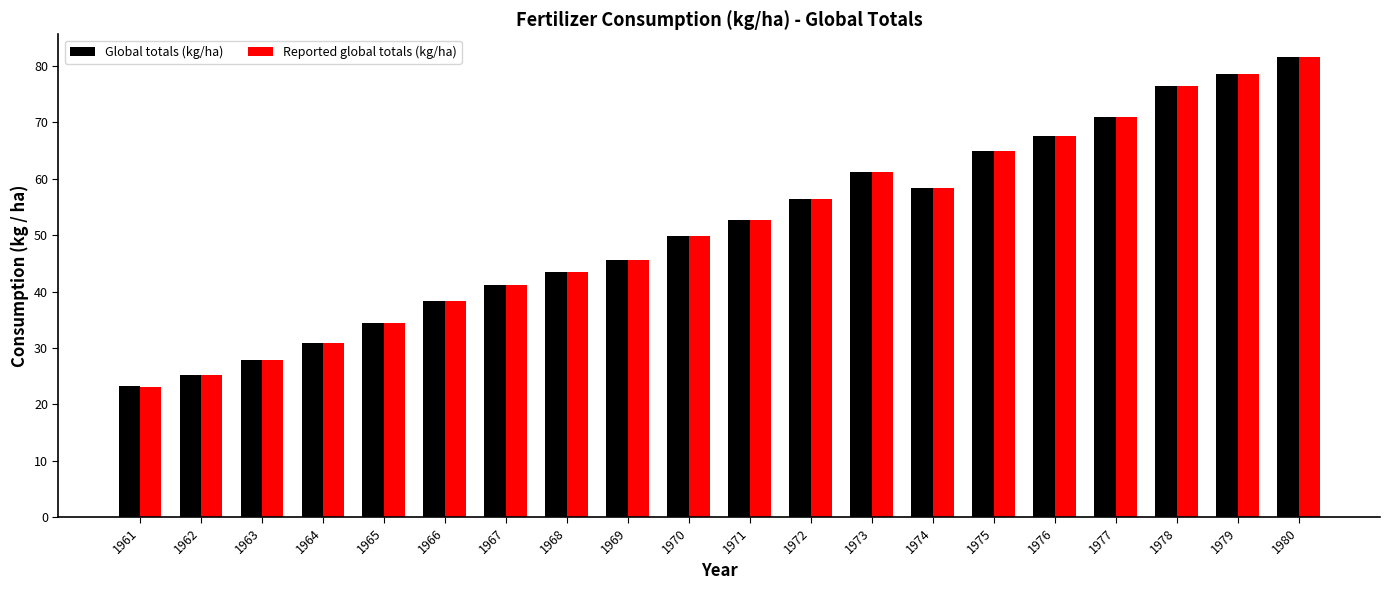

At which category is the sum across all series the highest?

1980